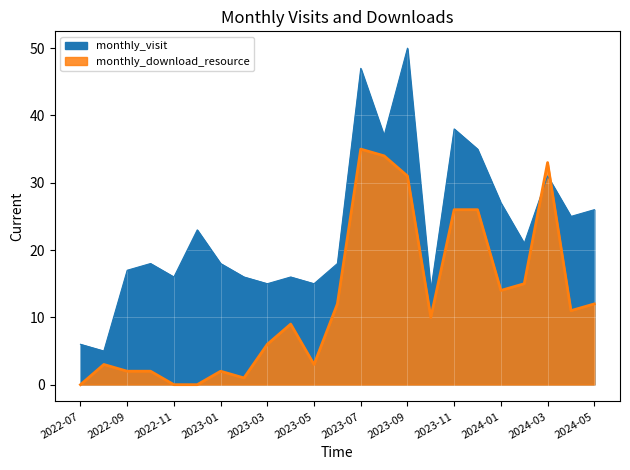

What is the greatest value displayed?

50